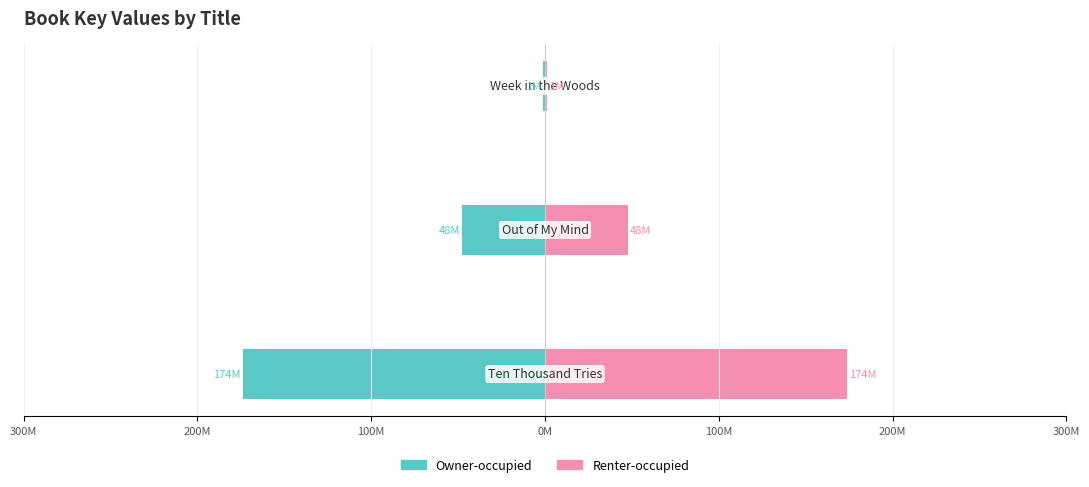

Which series has the largest total across all categories?

Renter-occupied